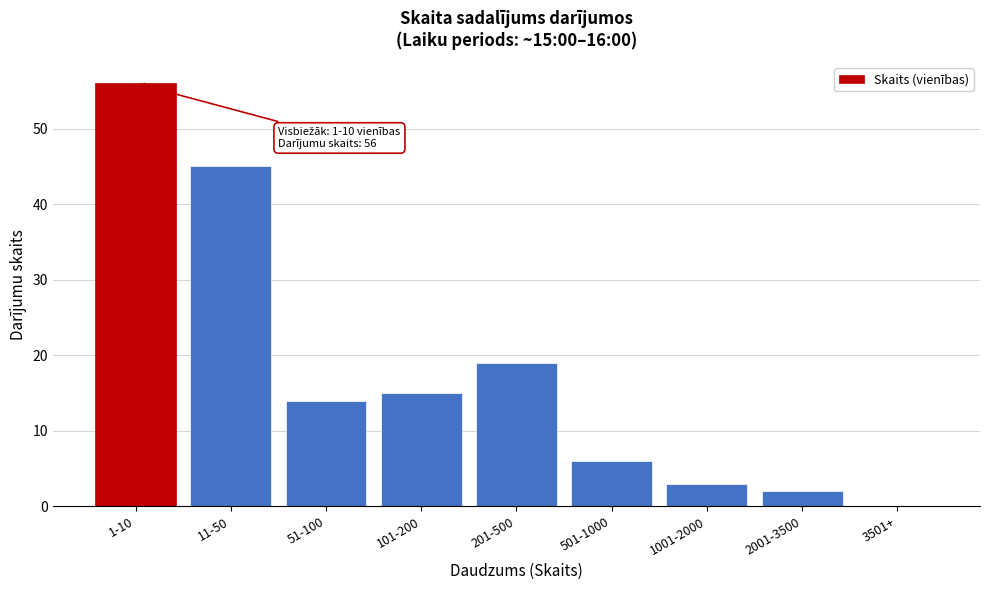

What is the sum of the values at 501-1000 and 2001-3500?

8